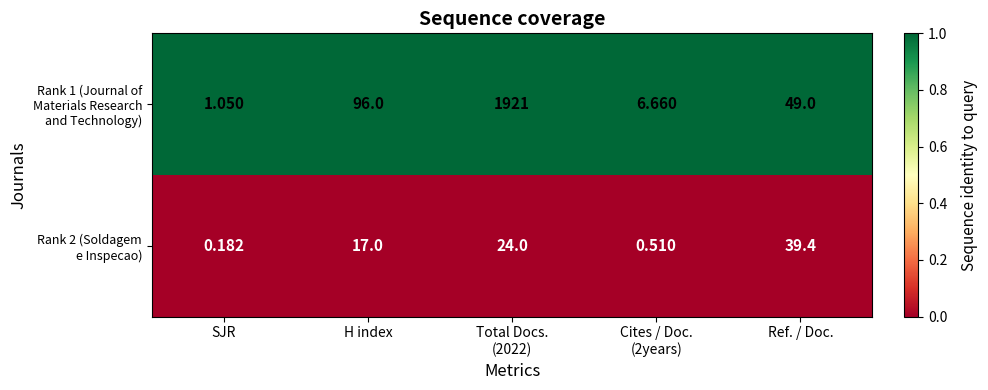

Which label corresponds to the smallest value in the chart?

SJR